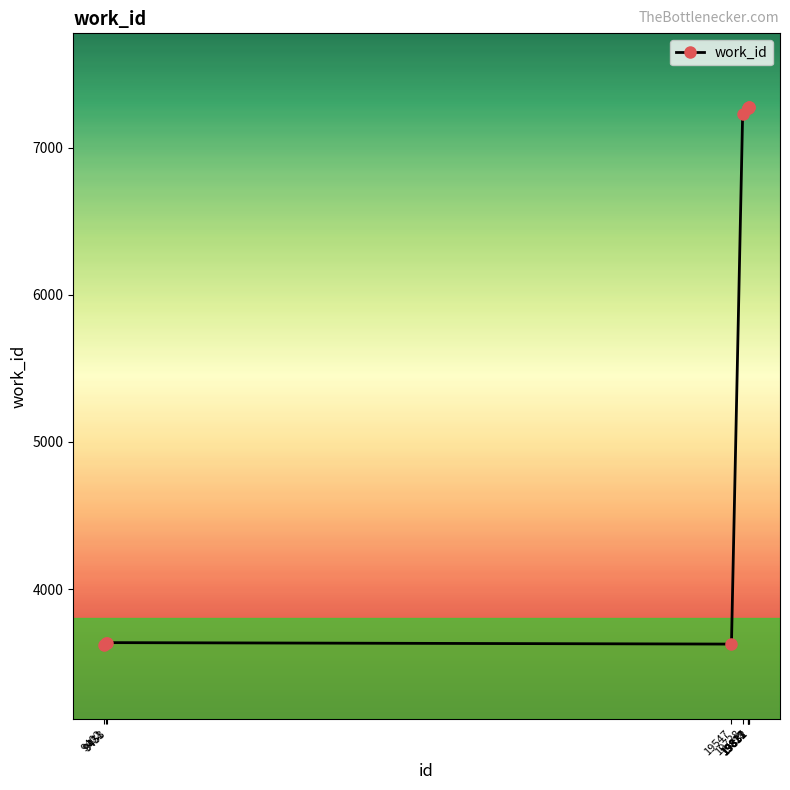

Count the number of categories in the chart.

10